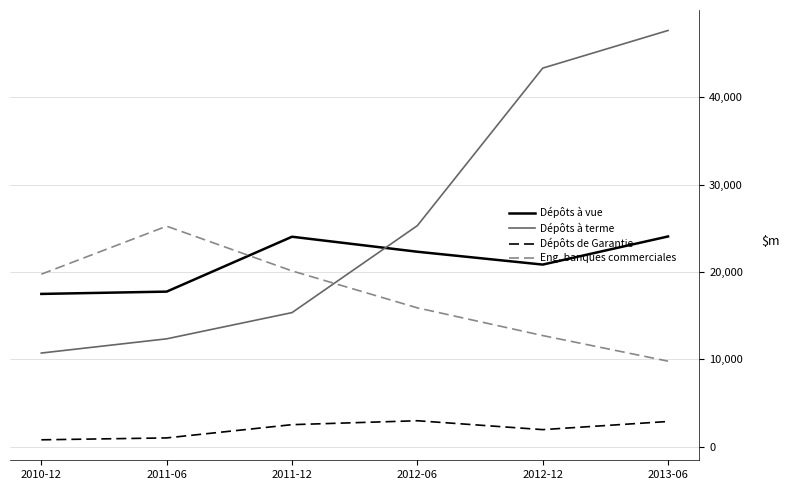

What is the total value across all series at 2013-06?

84346.6